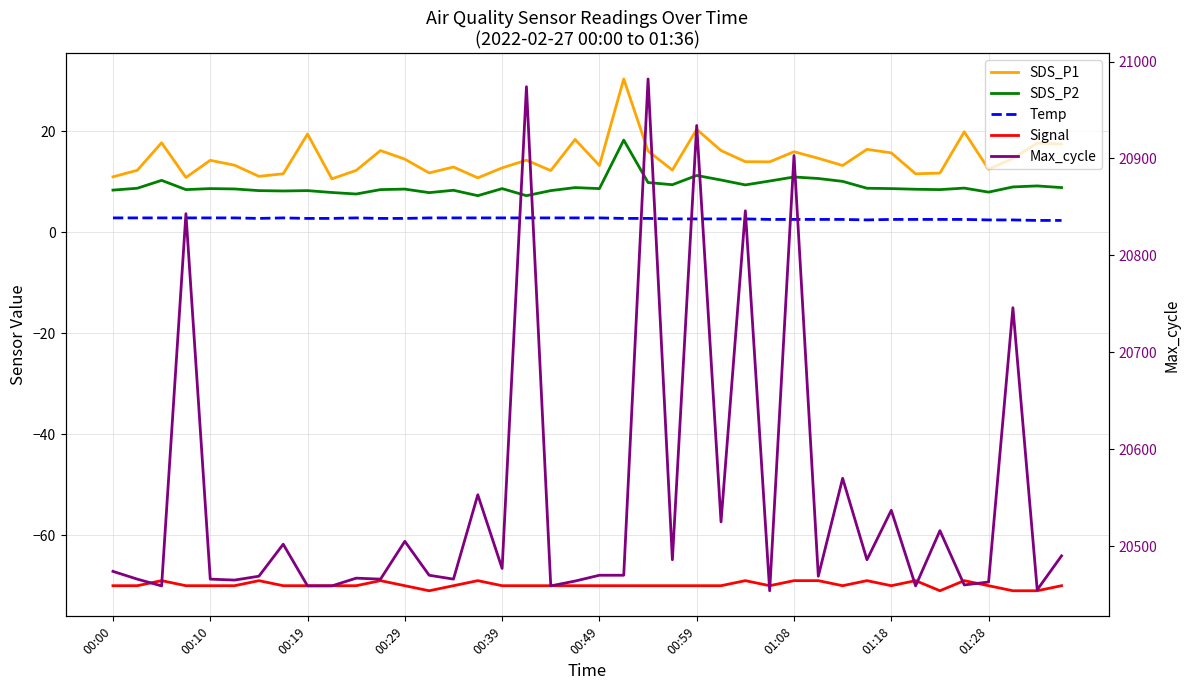

How many data points in Max_cycle are above 20470?

19